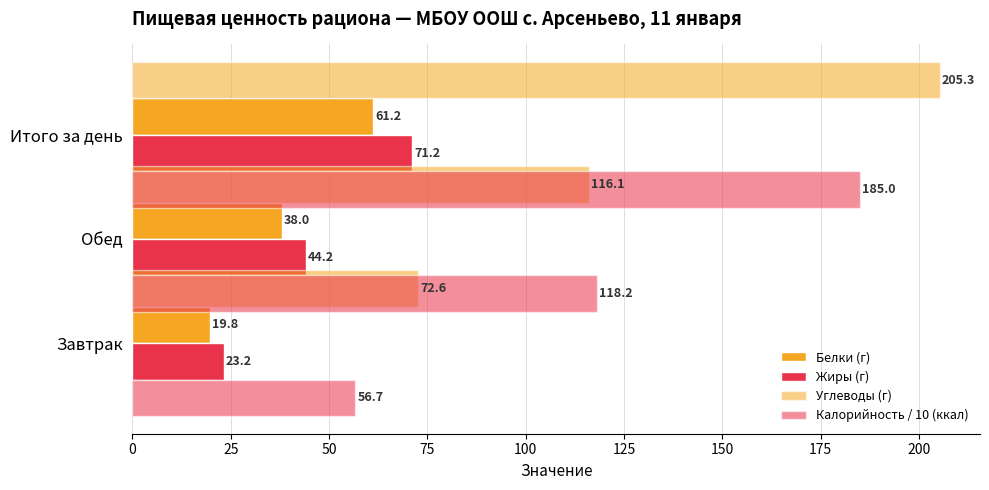

What is the sum of the Жиры (г) values at 0 and 50?

94.4